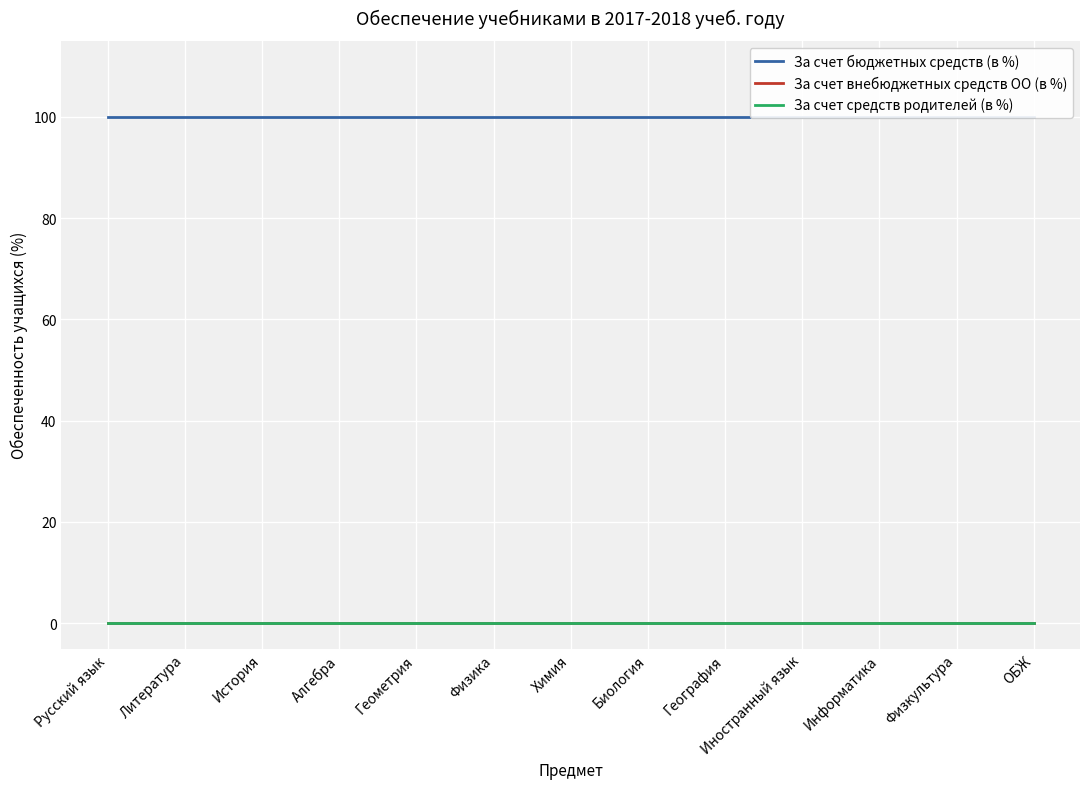

What position from the left is Иностранный язык?

10